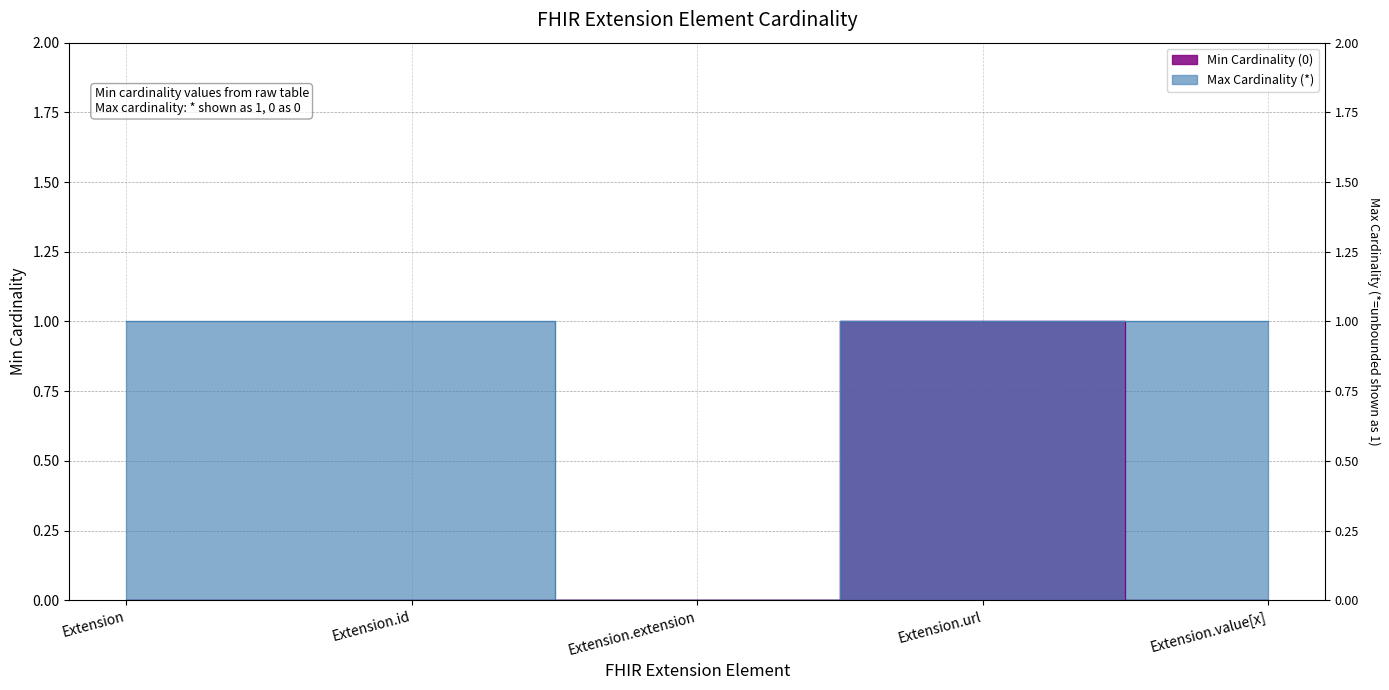

At which category is the sum across all series the highest?

Extension.url